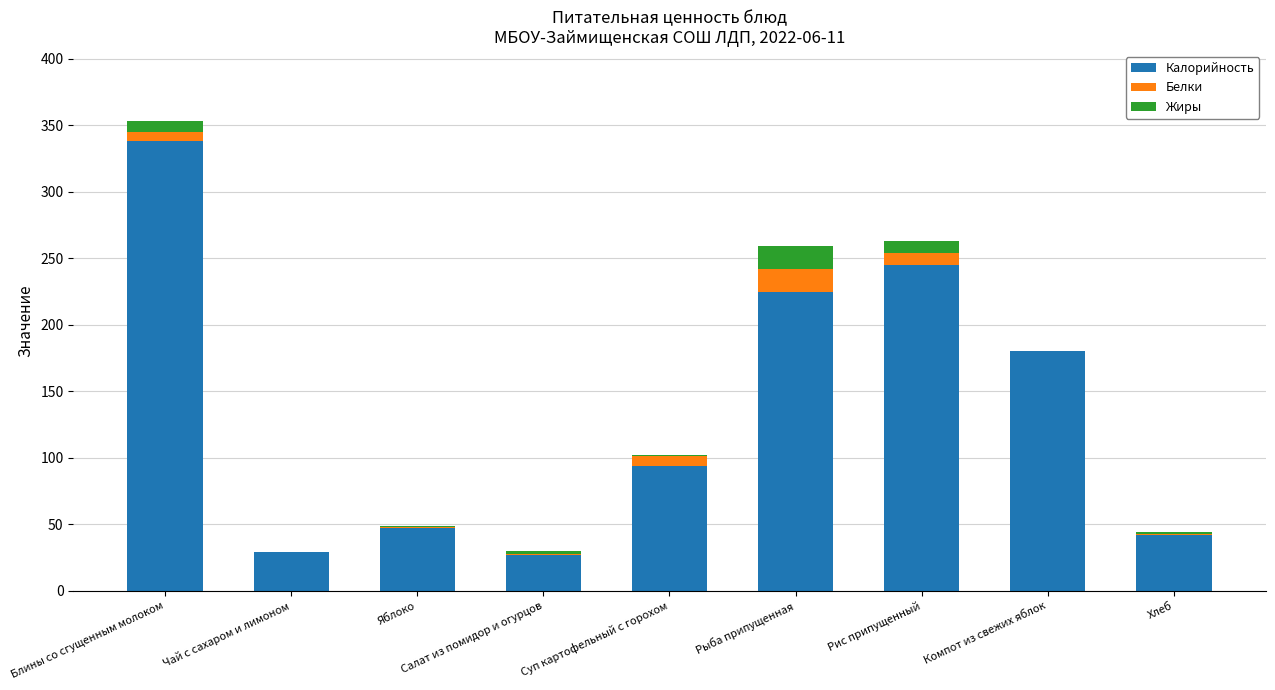

What is the total value across all series at Чай с сахаром и лимоном?

29